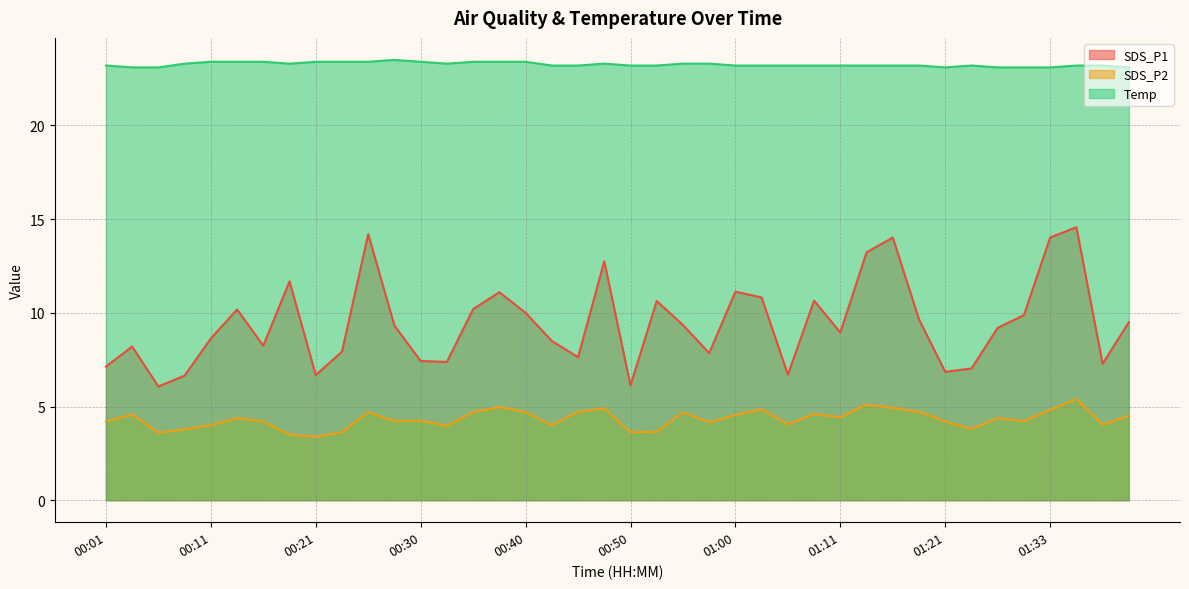

Rank the series at 00:28 from lowest to highest value.

SDS_P2, SDS_P1, Temp